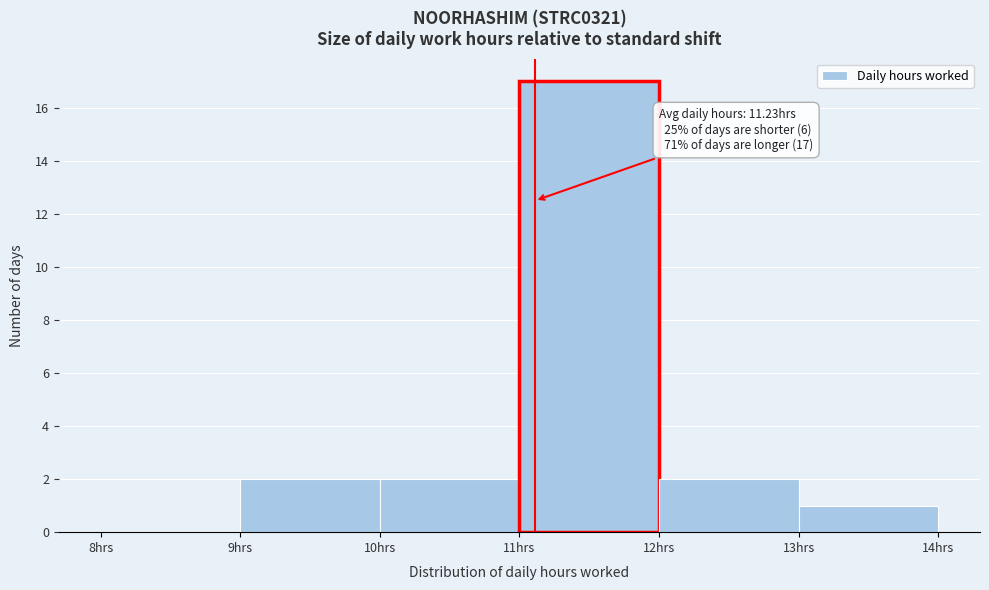

Which range on the x-axis has the tallest bar?

11 to 12